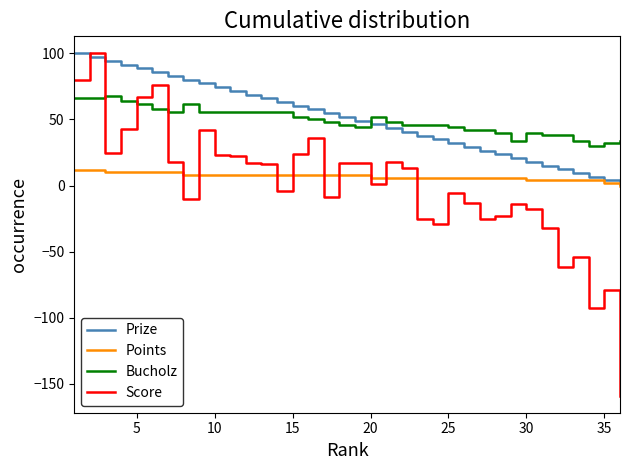

True or false: Bucholz and Points cross at least once.

False